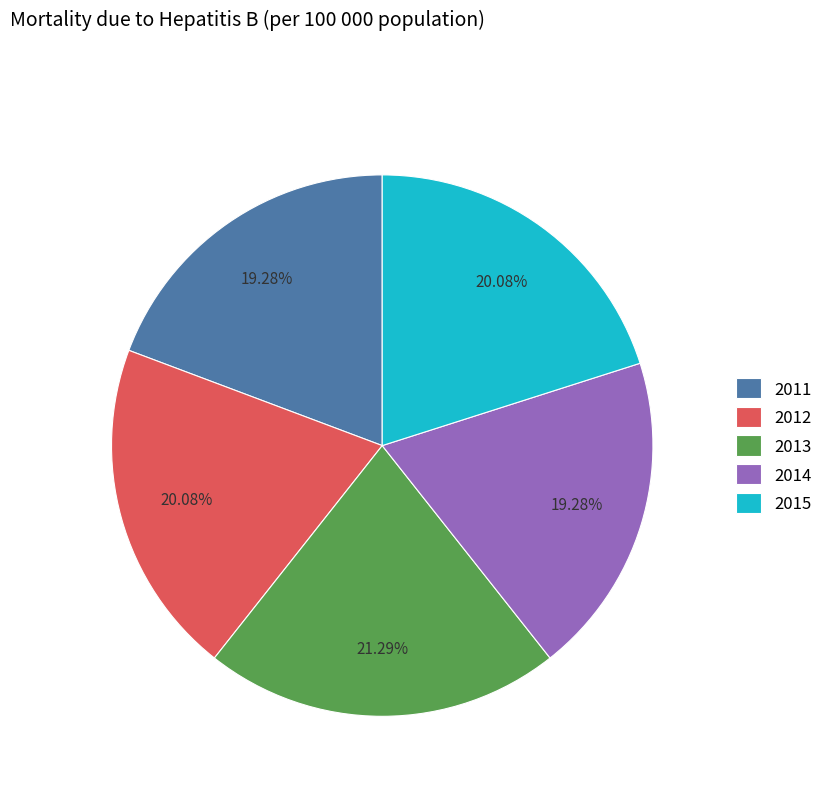

Which slice is the largest?

2013